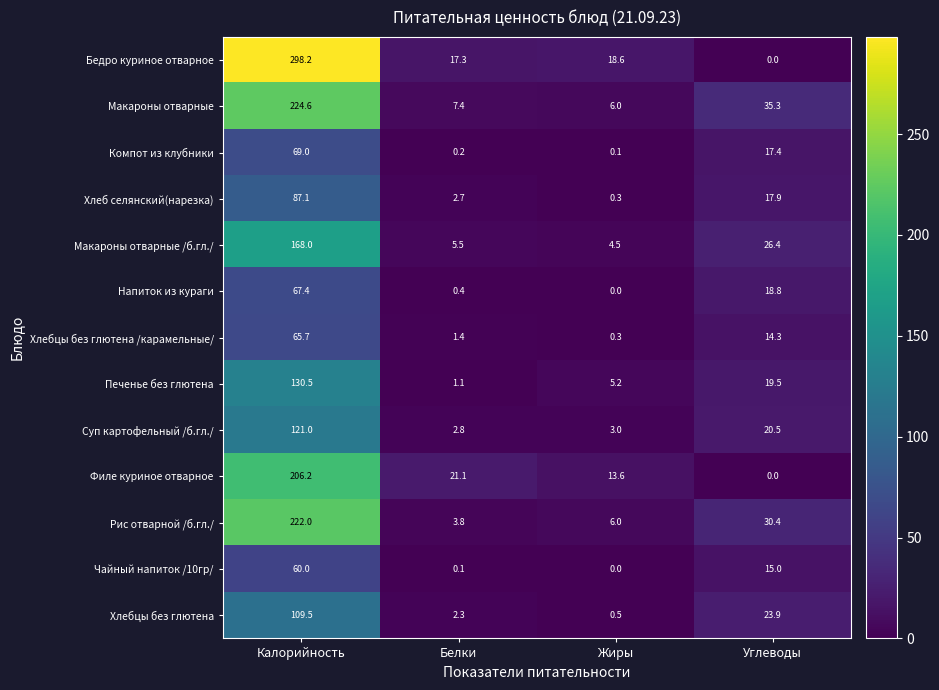

What value does the Рис отварной /б.гл./ series have at Углеводы?

30.4